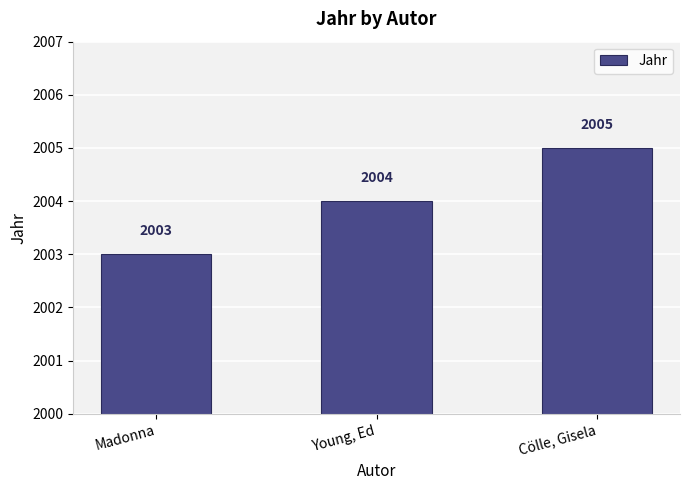

Reading left to right, extract all data points from this chart.

Madonna=2003	Young, Ed=2004	Cölle, Gisela=2005